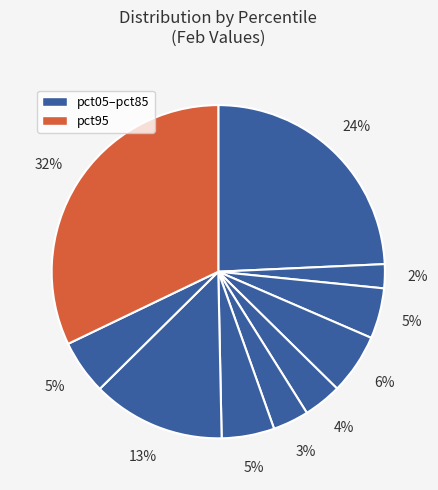

Rank the categories by value from lowest to highest.

pct15, pct55, pct45, pct25, pct65, pct85, pct35, pct75, pct05, pct95